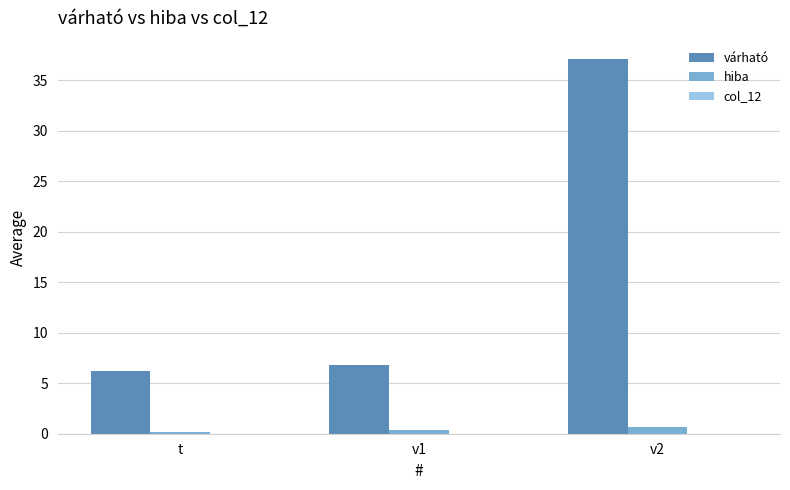

What is the average value of the hiba series?

0.4